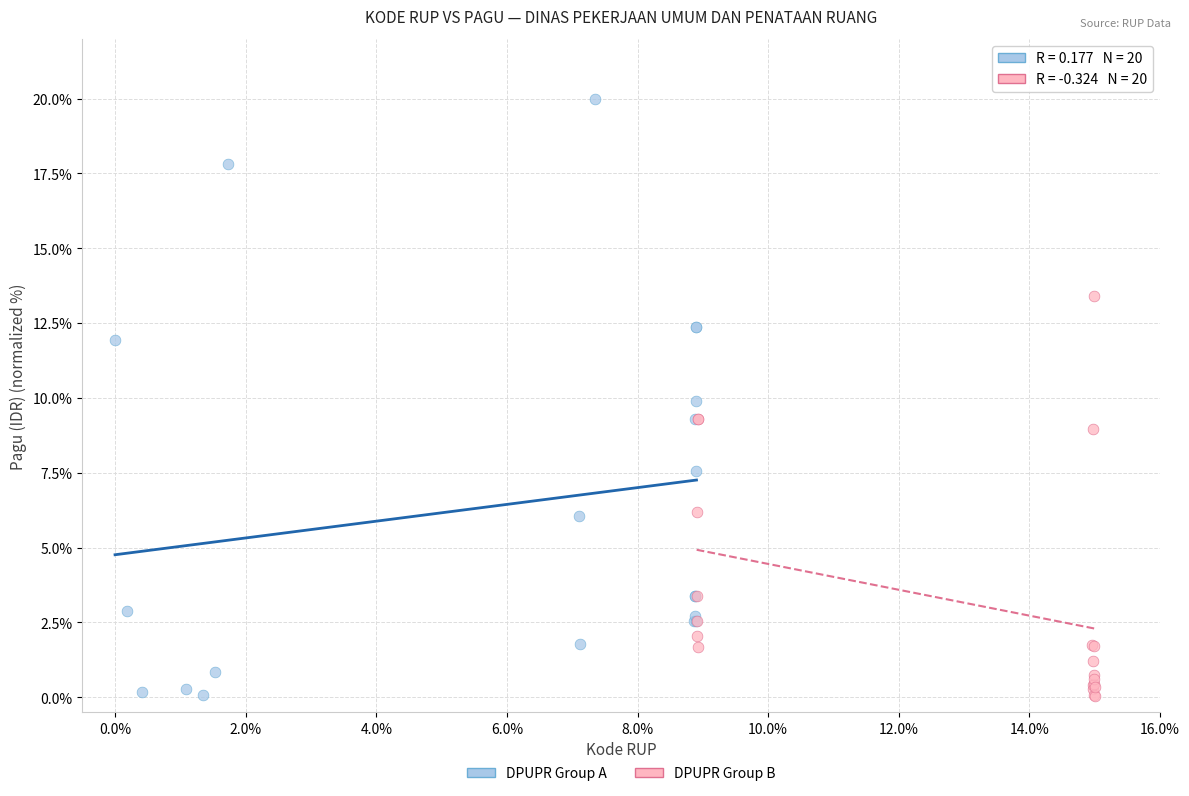

Which series has the largest Y range (max minus min)?

DPUPR Group A